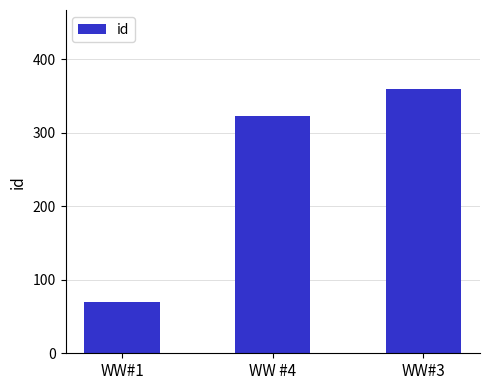

How many data points are less than 322?

1